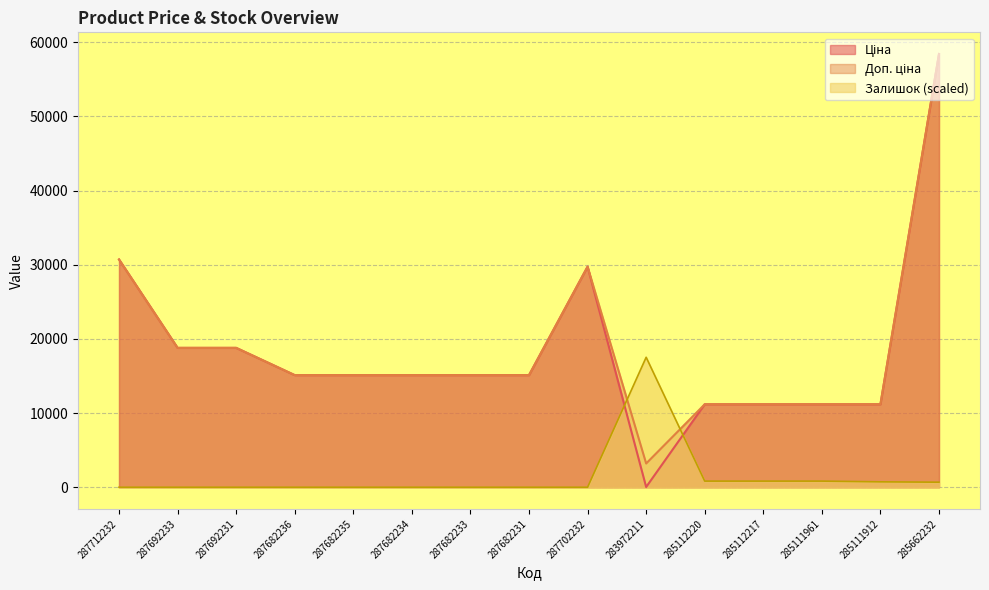

Reading right to left, transcribe all the data shown in this chart.

Ціна: 58426.5	11188.2	11188.2	11188.2	11188.2	32.0	29747.2	15120.0	15120.0	15120.0	15120.0	15120.0	18796.8	18796.8	30717.1
Доп. ціна: 58426.5	11188.2	11188.2	11188.2	11188.2	3205.0	29747.2	15120.0	15120.0	15120.0	15120.0	15120.0	18796.8	18796.8	30717.1
Залишок: 681.6	730.3	827.7	827.7	827.7	17528.0	0.0	0.0	0.0	0.0	0.0	0.0	0.0	0.0	0.0